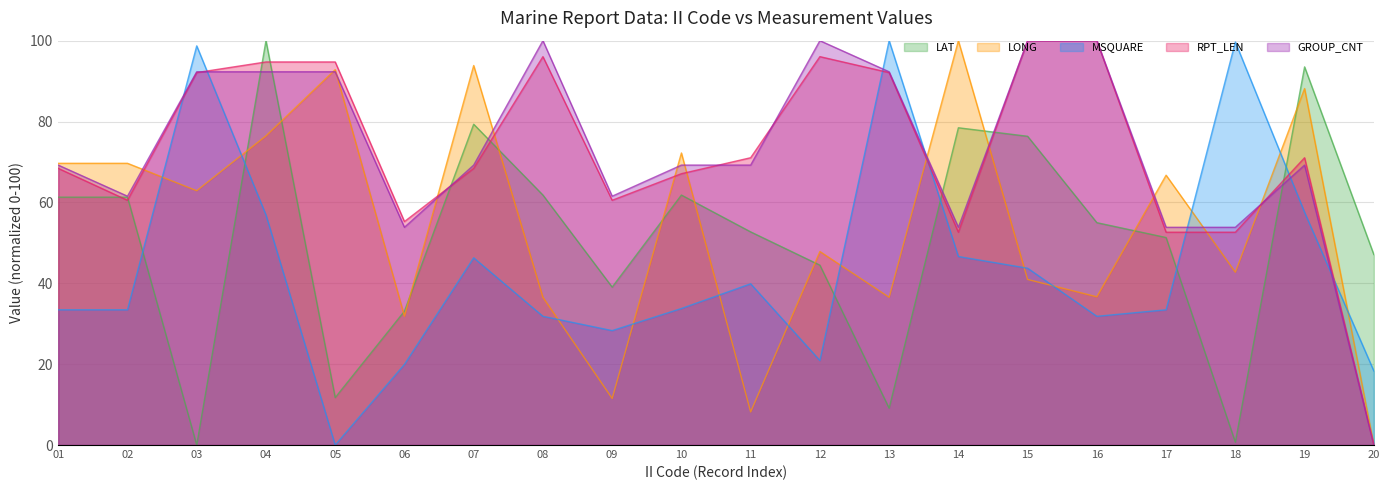

What are all the series names shown in the legend?

LAT, LONG, MSQUARE, RPT_LEN, GROUP_CNT